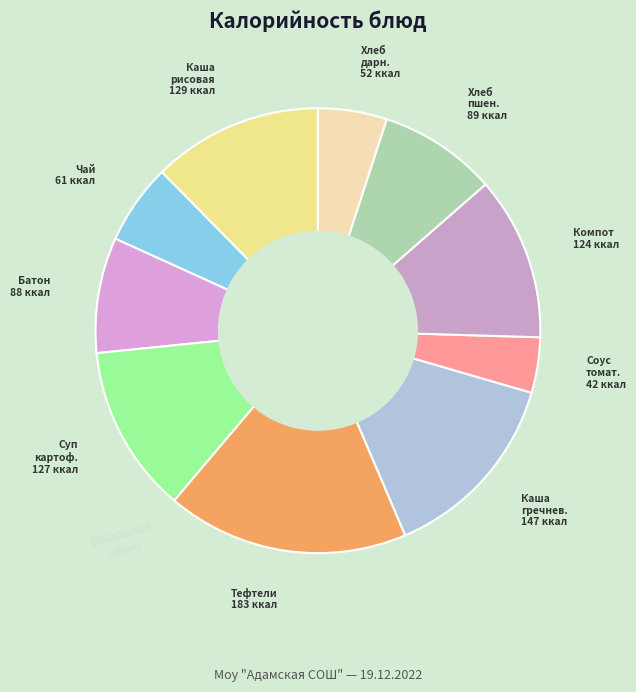

Count the number of slices in the pie.

10